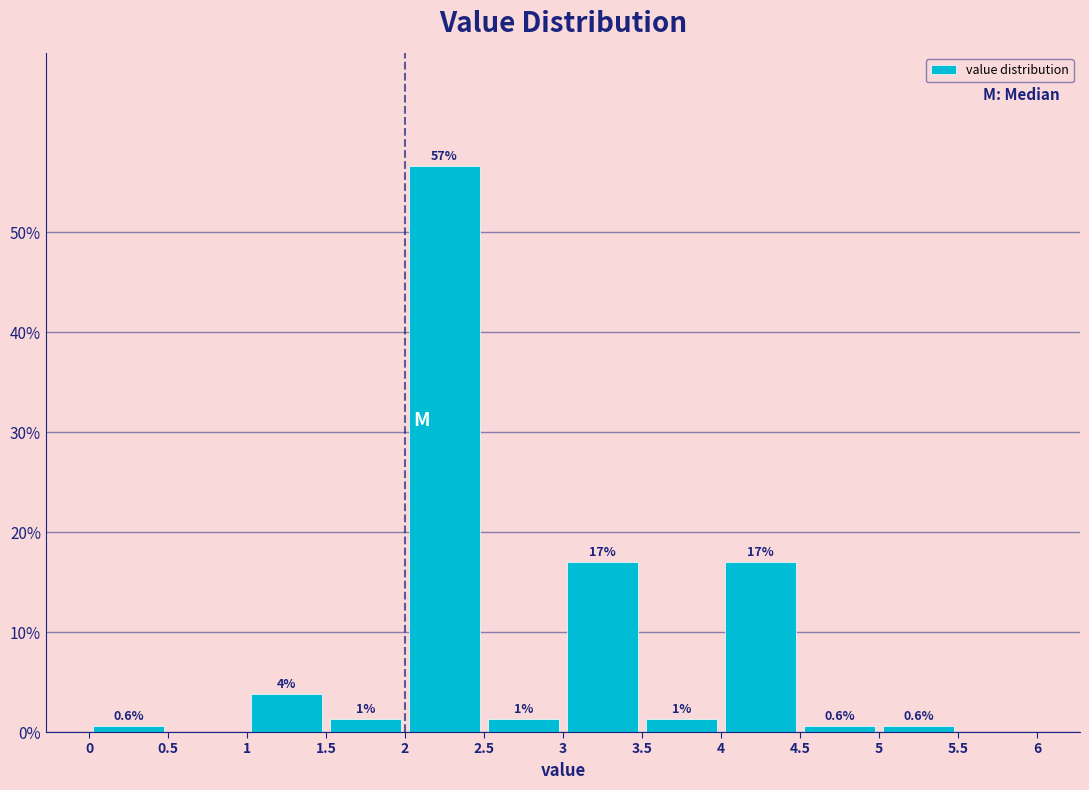

Which range on the x-axis has the tallest bar?

2 to 2.5